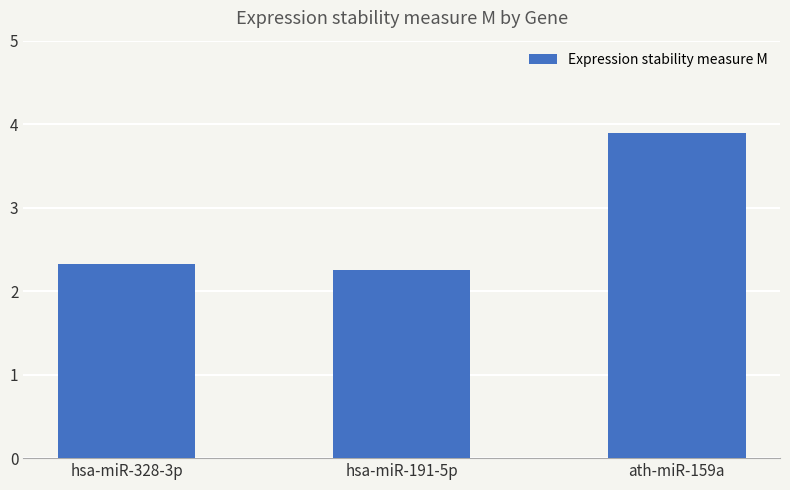

Are the bars horizontal?

No